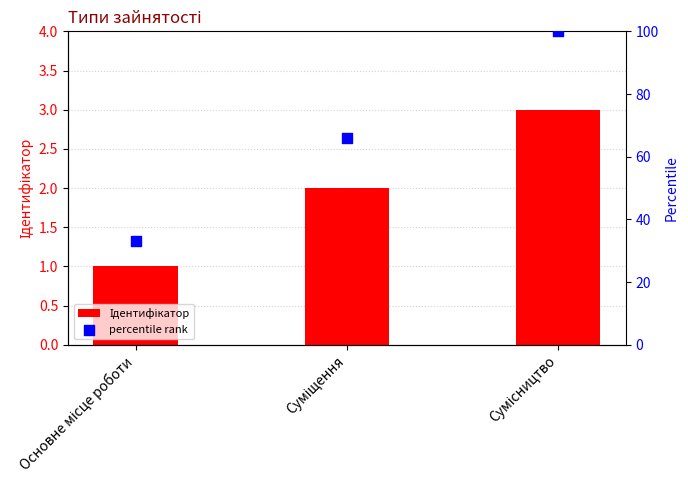

Is the value of Ідентифікатор at Основне місце роботи greater than the value of percentile rank at Суміщення?

No